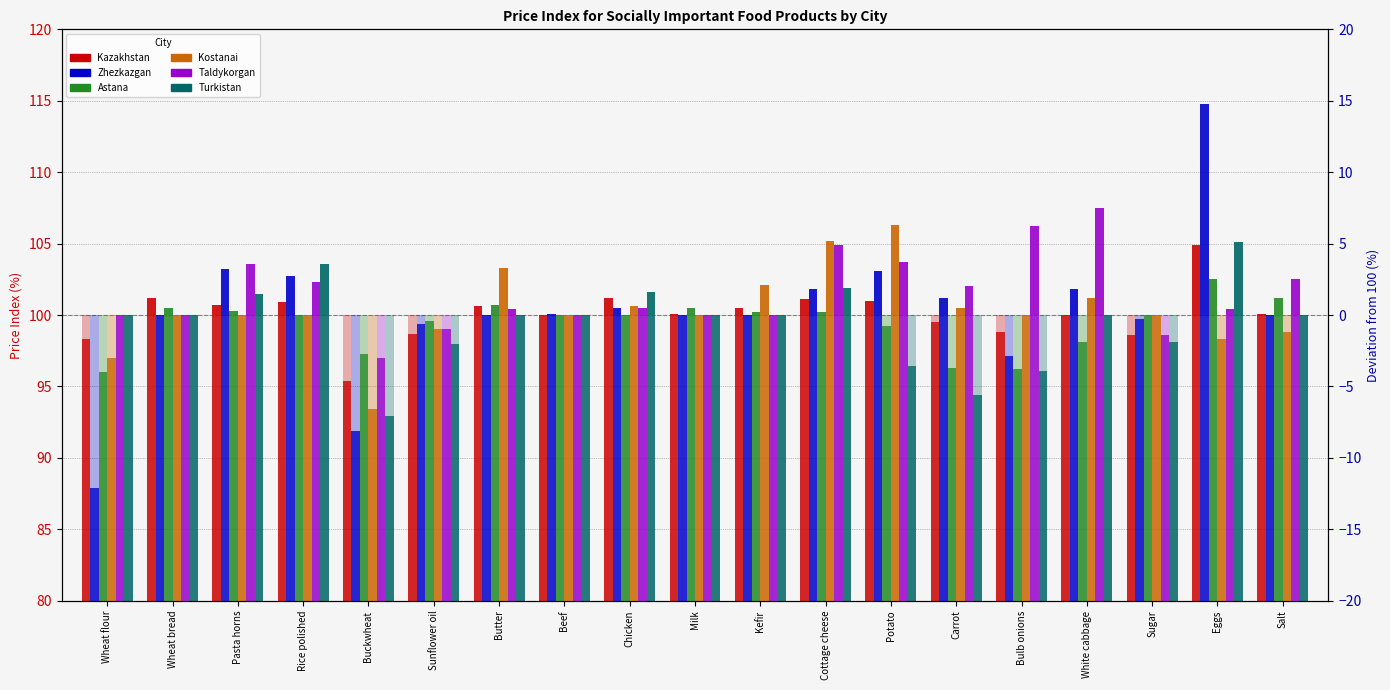

What is the difference between the maximum and minimum values in the Astana series?

6.5